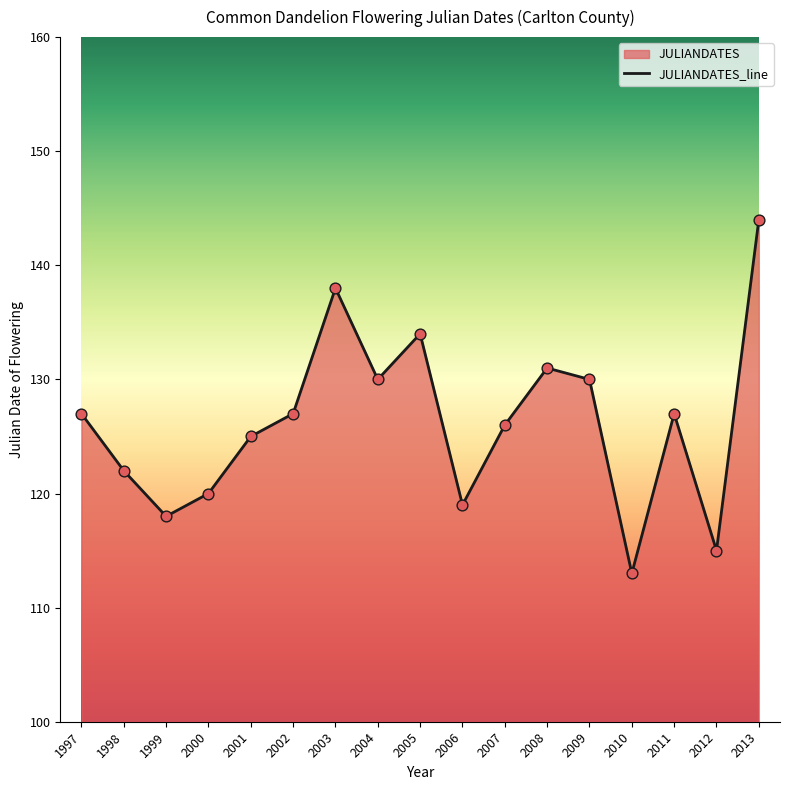

Between 2005 and 2009, which is larger?

2005